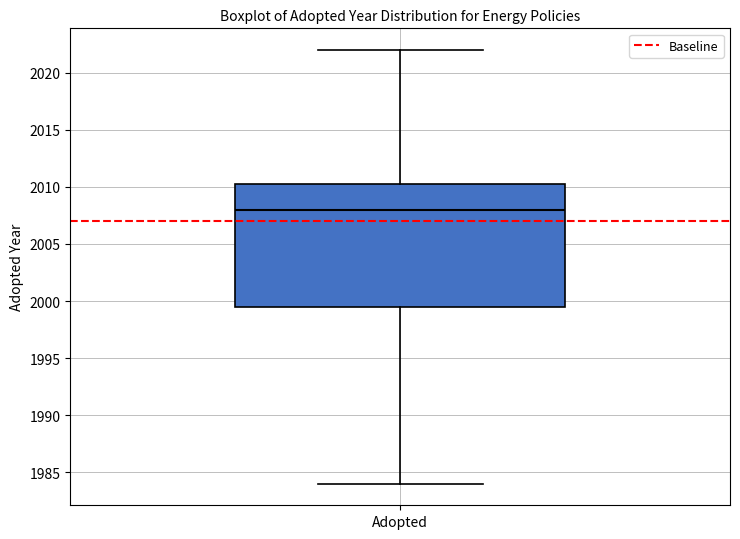

Transcribe this box plot: give where the median line is, the range the box spans, and where the two whiskers end, as read against the y-axis. The values are not printed on the chart, so give them approximately, as read against the axis.

median 2008.0, box 1999.5 to 2010.5, whiskers 1984.0 to 2022.0